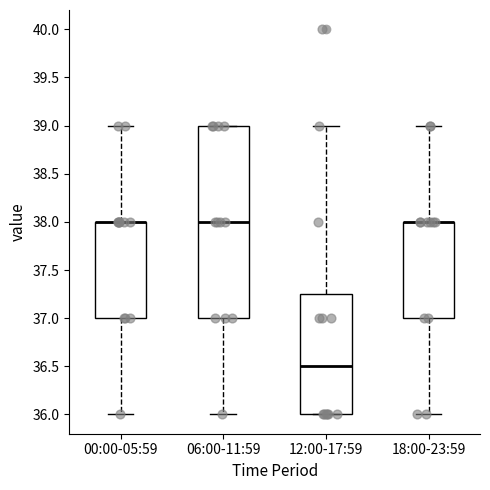

Which box is the tallest, from its lower edge to its upper edge?

06:00-11:59